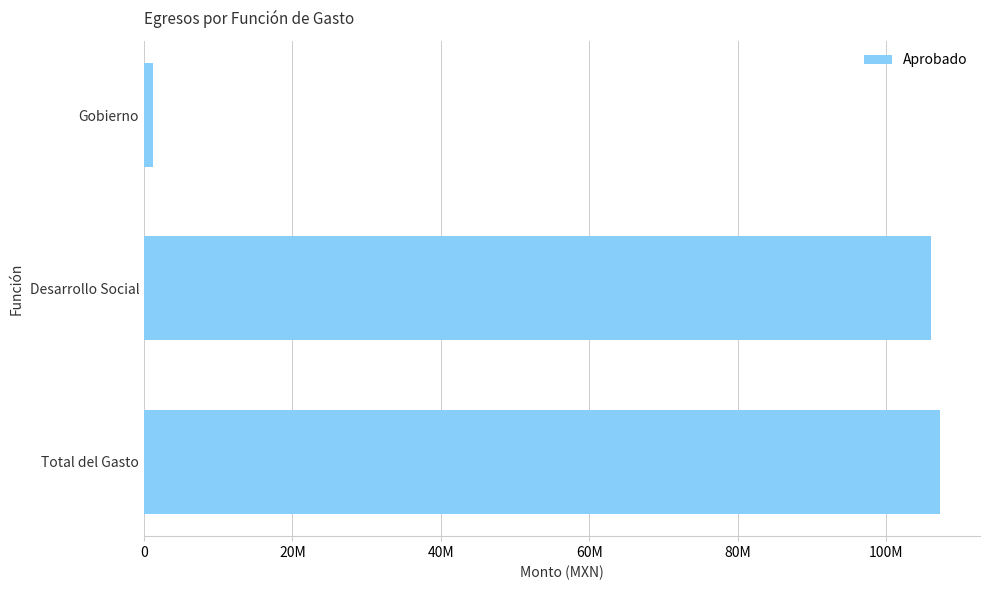

Where is the data nearest to the value 54289111?

Desarrollo Social